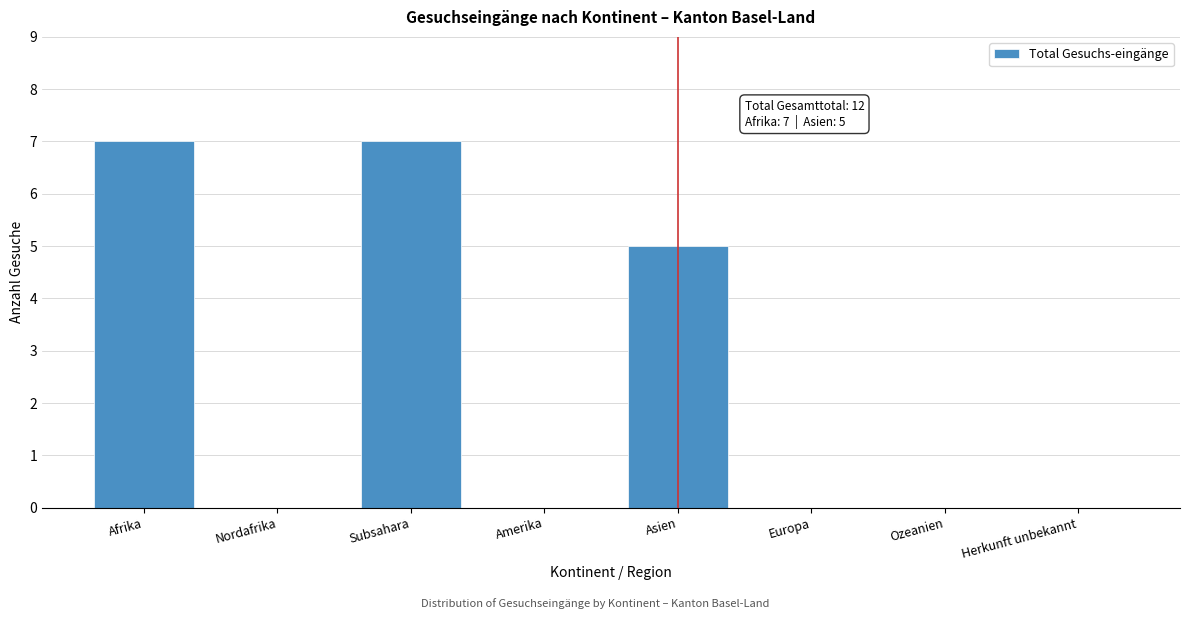

Reading left to right, what are all the values shown in this chart?

Afrika=7	Nordafrika=0	Subsahara=7	Amerika=0	Asien=5	Europa=0	Ozeanien=0	Herkunft unbekannt=0